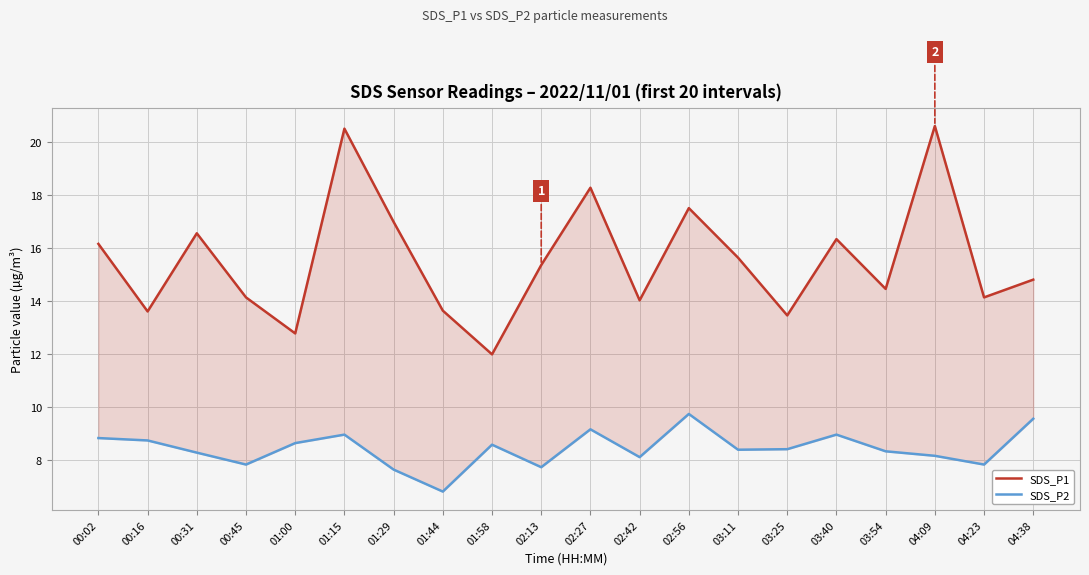

Which series has the largest total across all categories?

SDS_P1